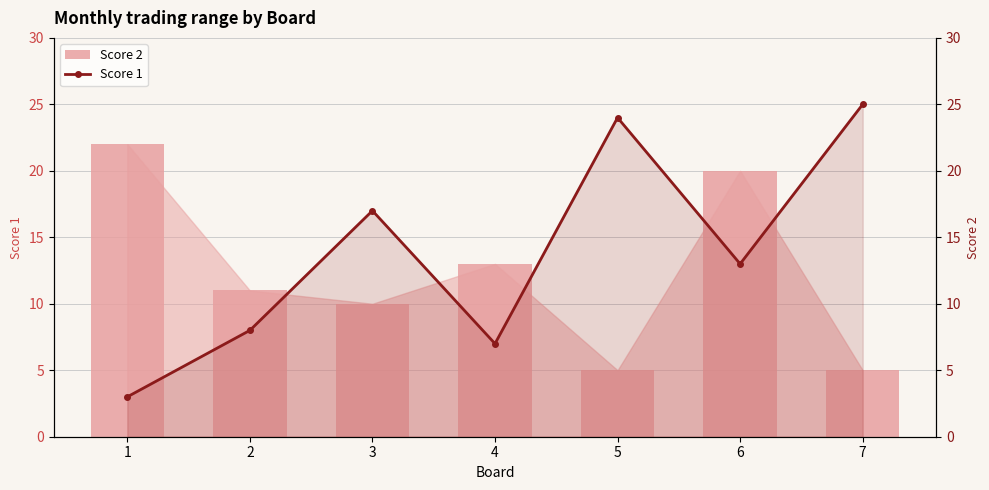

What is the difference between the Score 2 values at 6 and 3?

10